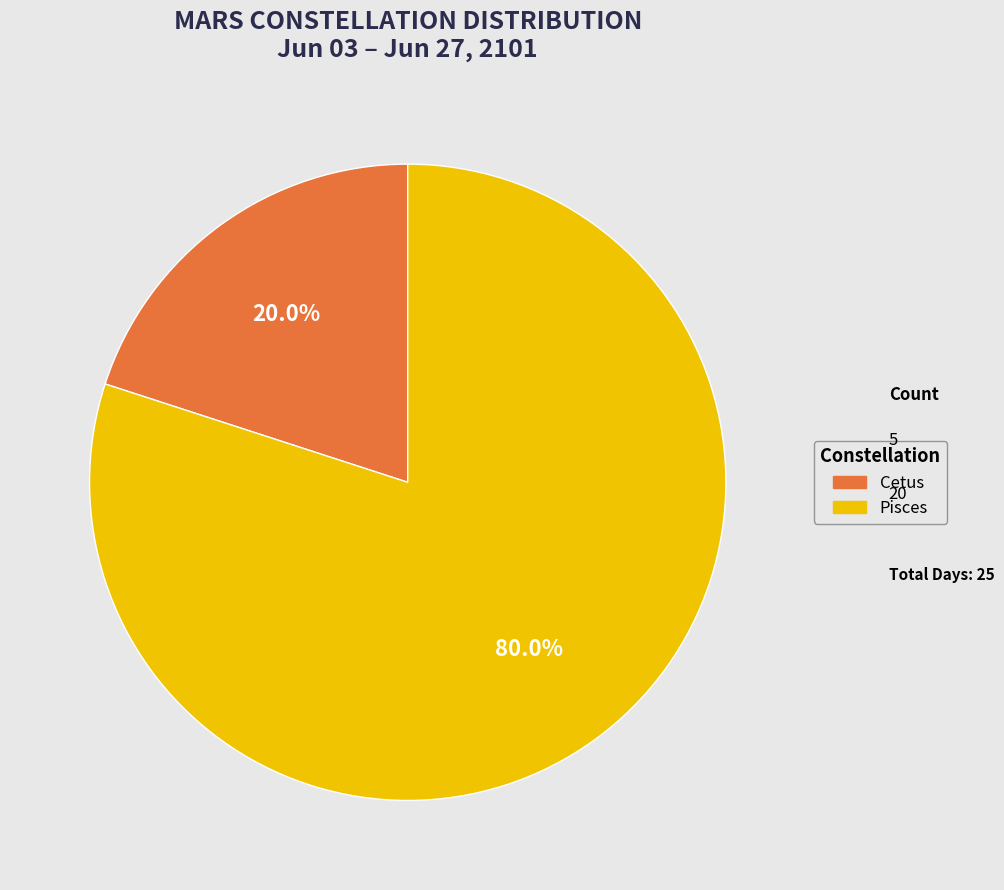

Is there a majority slice in this chart?

Yes